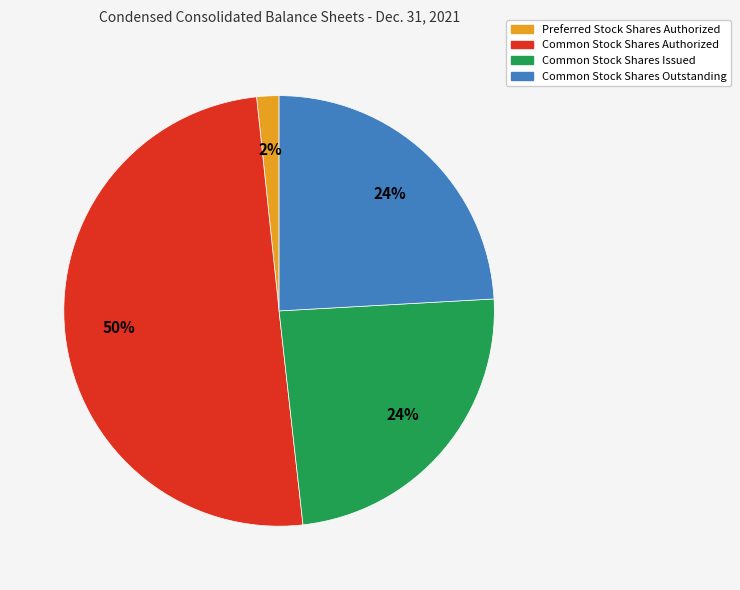

The Common Stock Shares Outstanding slice represents 15% of the pie. True or false?

False